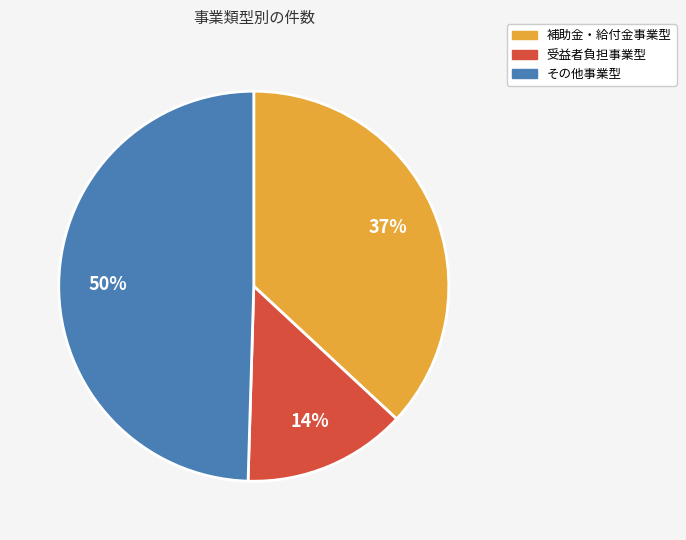

Is it true that 受益者負担事業型 is 14% of the pie?

True